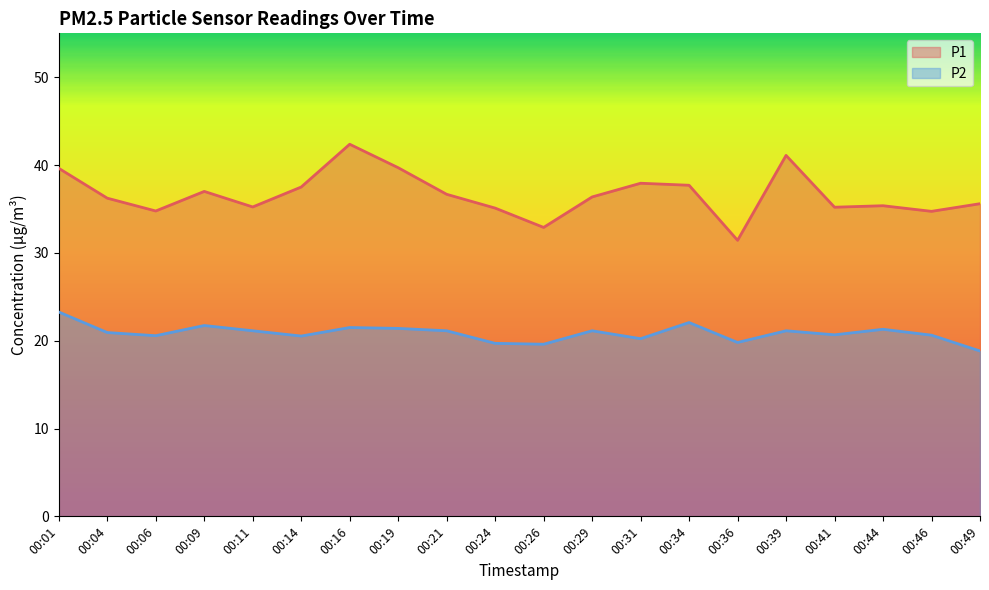

True or false: P2 and P1 intersect in this chart.

False